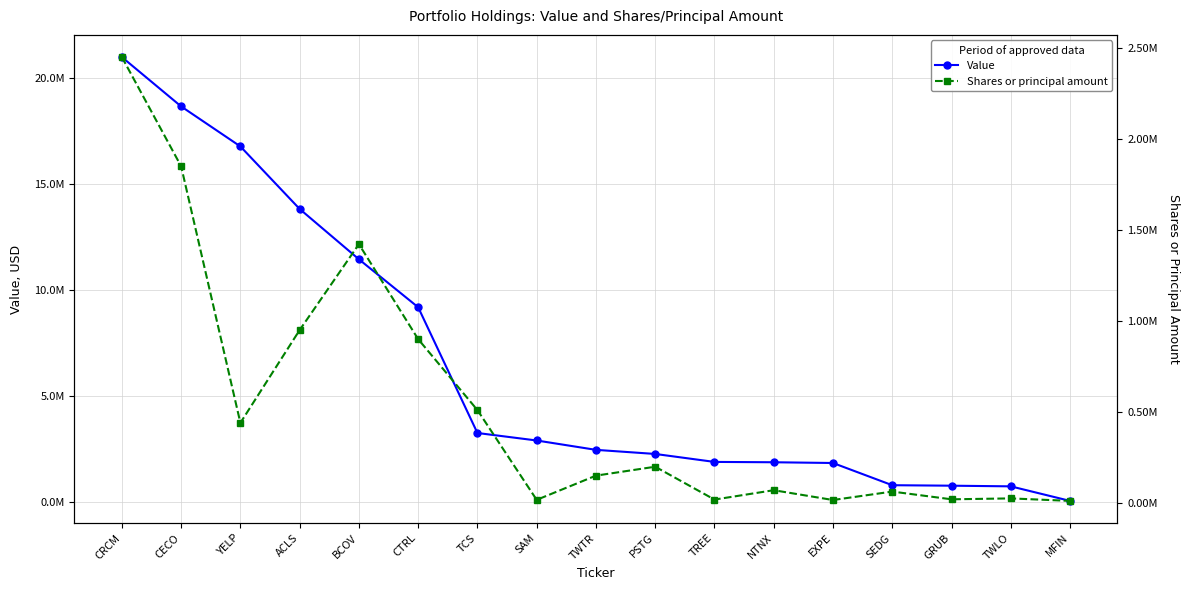

What is the value of the Value point at the 13th from the left?

1824000